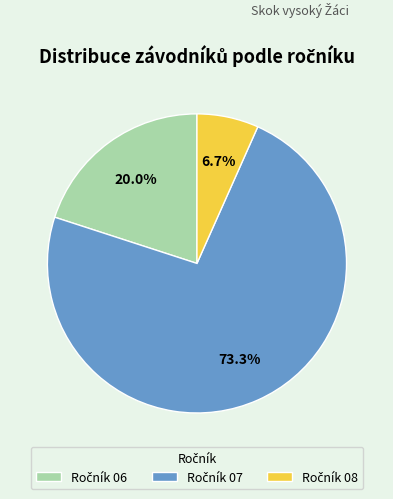

Does any single category account for the majority?

Yes